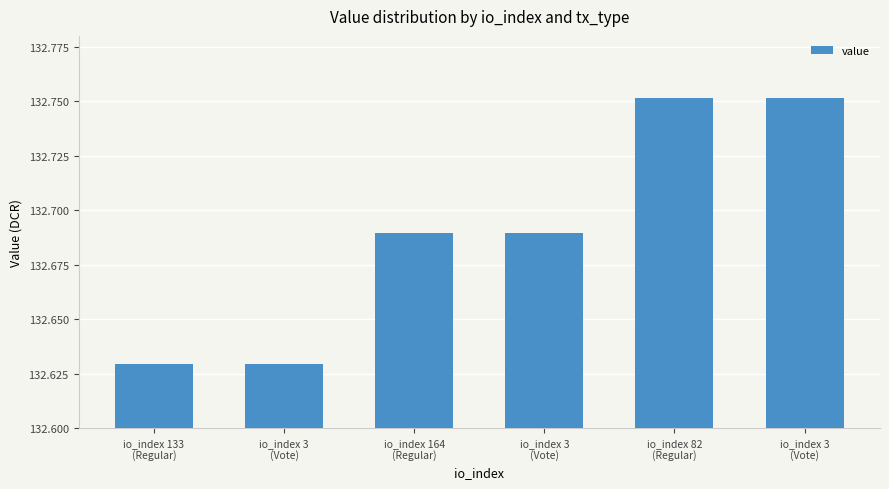

How many bars are there in total?

6